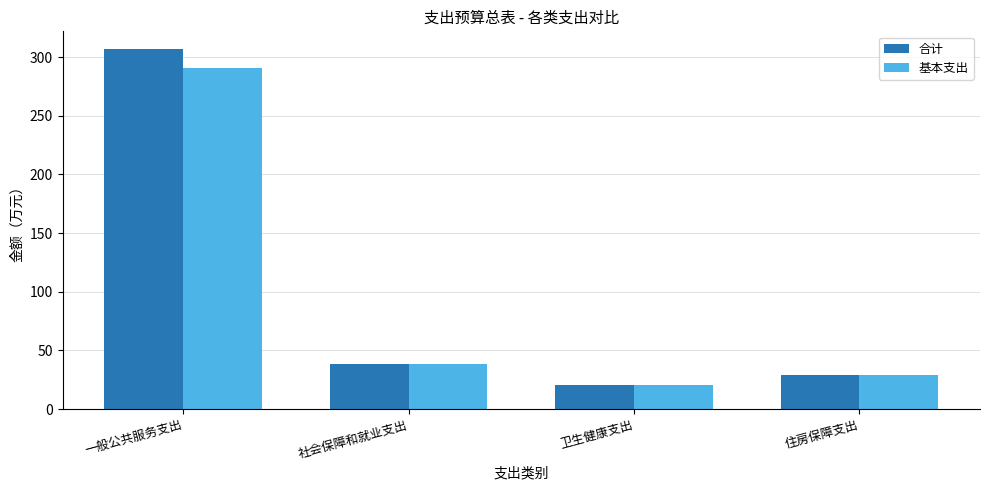

What is the average value of the 基本支出 series?

94.8